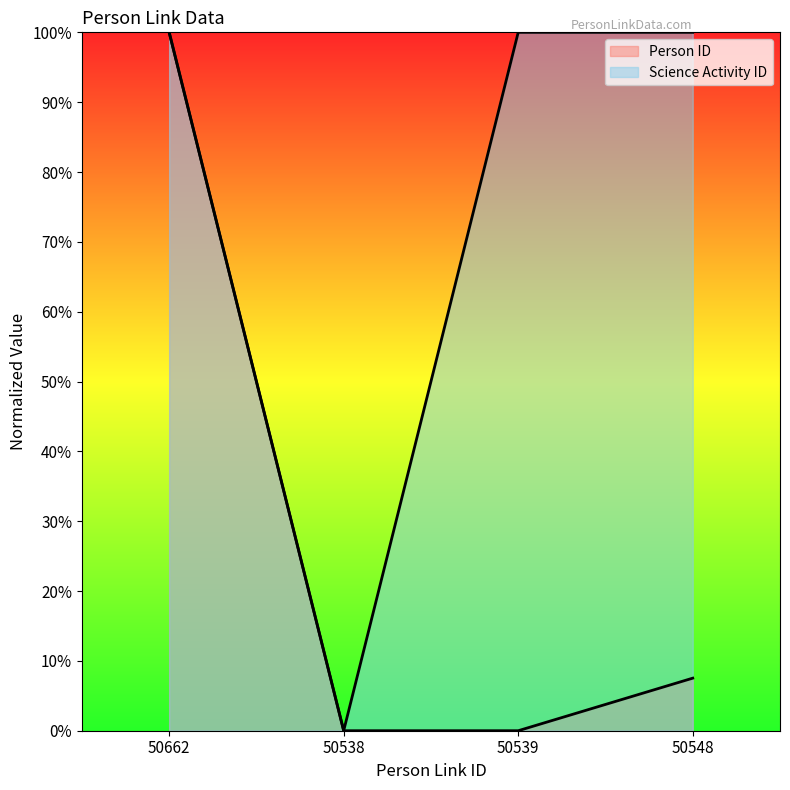

At which label does Person ID reach its peak?

50662